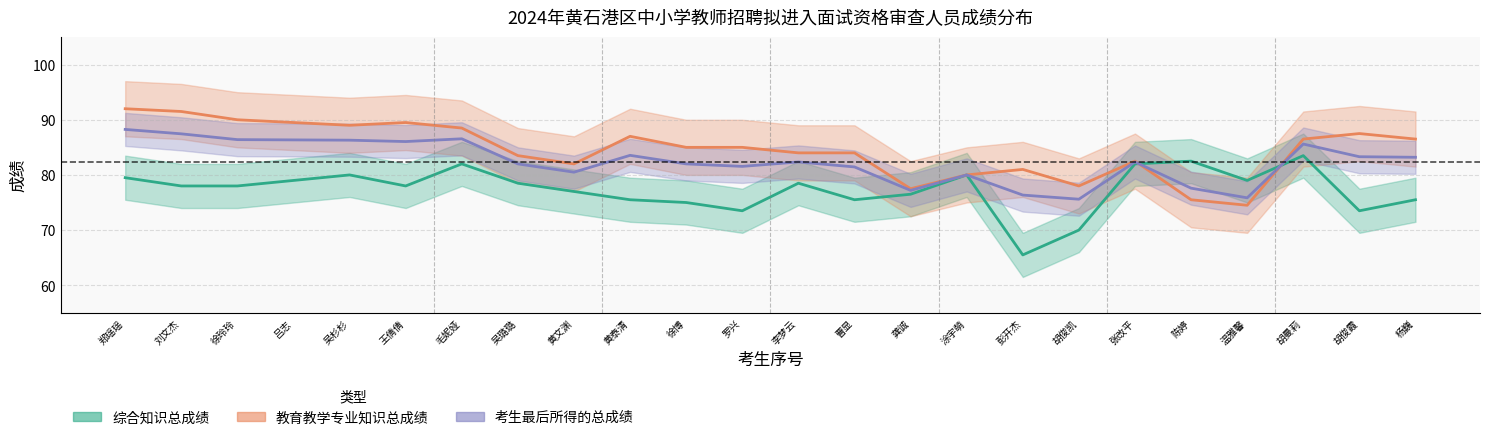

Which category has the lowest value in the 考生最后所得的总成绩 series?

胡俊凯